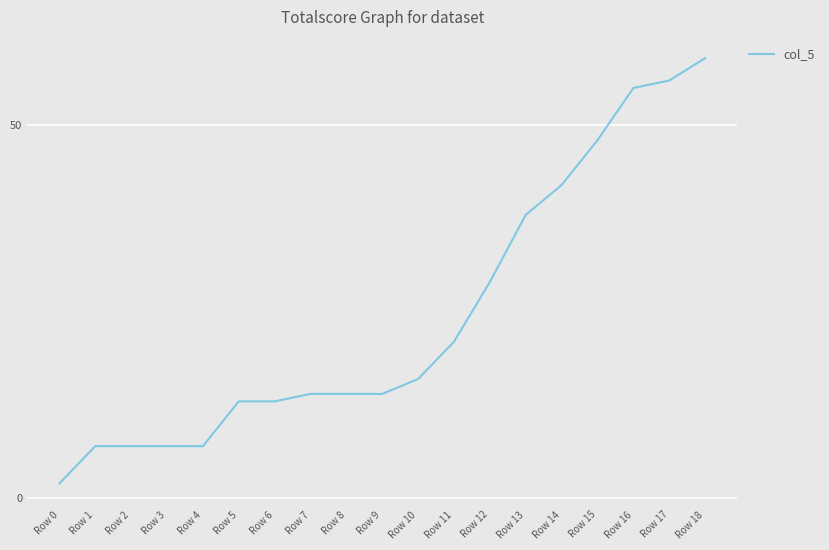

At which label is the value closest to 30?

Row 12